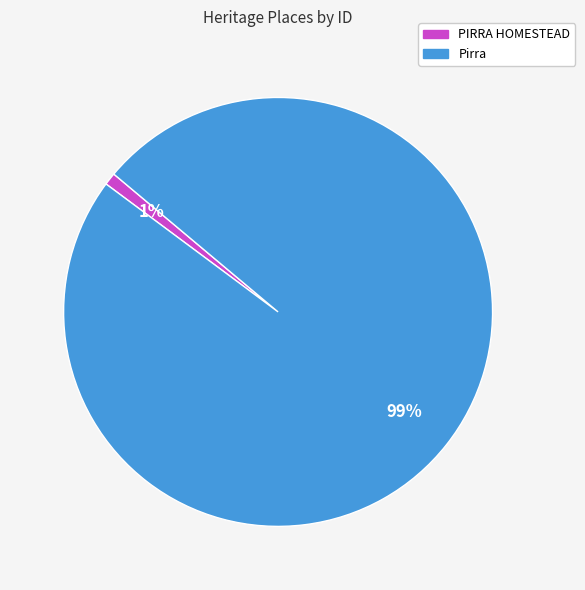

How many slices are in this pie chart?

2